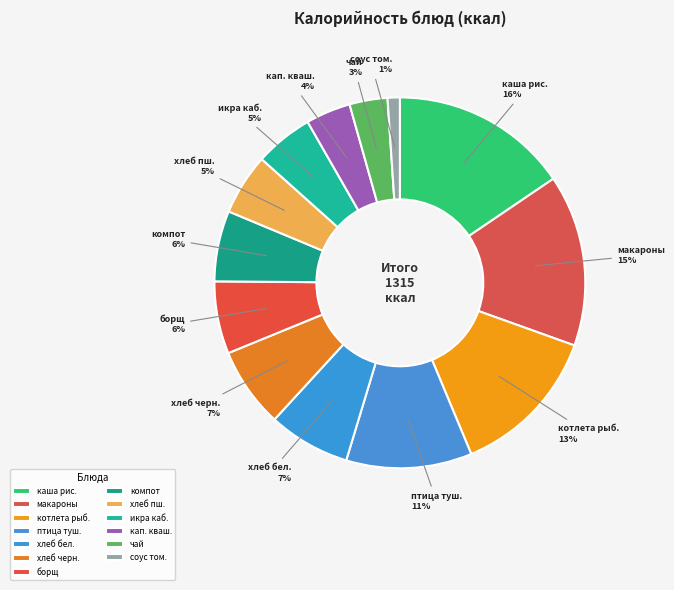

The икра каб. slice represents 5% of the pie. True or false?

True